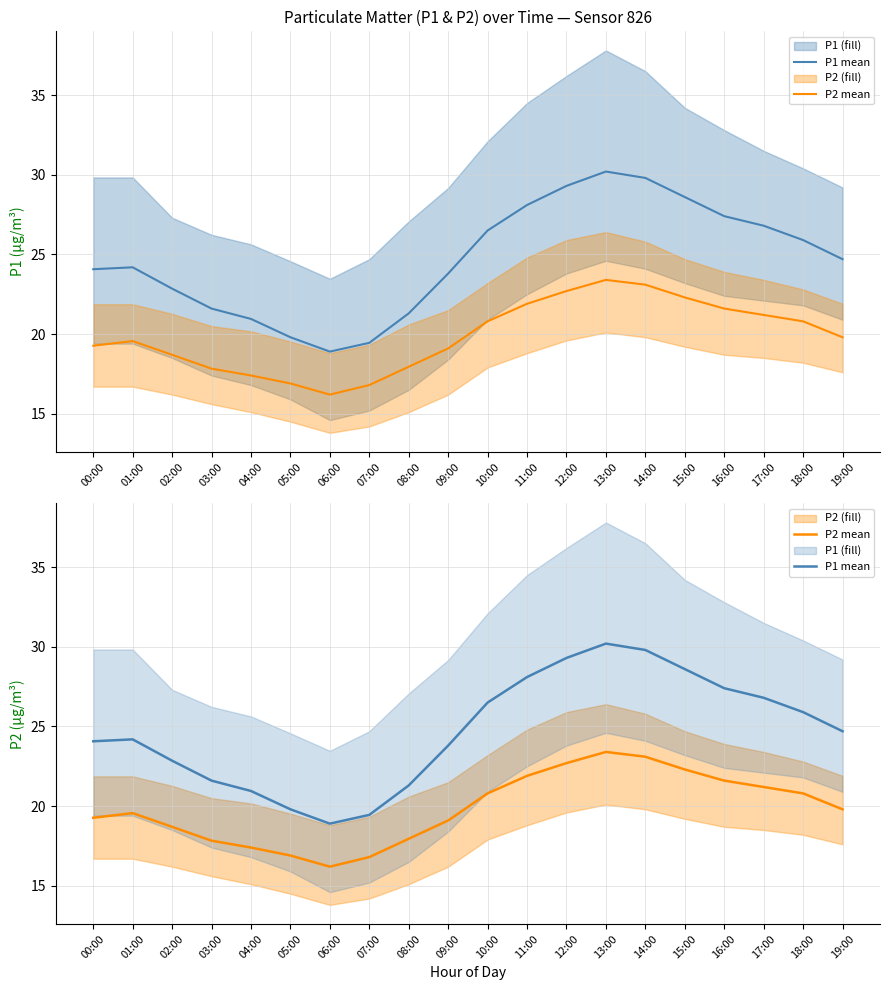

Reading left to right, transcribe all the data shown in this chart.

P1 mean: 00:00=24.1	01:00=24.2	02:00=22.9	03:00=21.6	04:00=20.9	05:00=19.8	06:00=18.9	07:00=19.4	08:00=21.3	09:00=23.8	10:00=26.5	11:00=28.1	12:00=29.3	13:00=30.2	14:00=29.8	15:00=28.6	16:00=27.4	17:00=26.8	18:00=25.9	19:00=24.7
P2 mean: 00:00=19.3	01:00=19.6	02:00=18.7	03:00=17.8	04:00=17.4	05:00=16.9	06:00=16.2	07:00=16.8	08:00=17.9	09:00=19.1	10:00=20.8	11:00=21.9	12:00=22.7	13:00=23.4	14:00=23.1	15:00=22.3	16:00=21.6	17:00=21.2	18:00=20.8	19:00=19.8